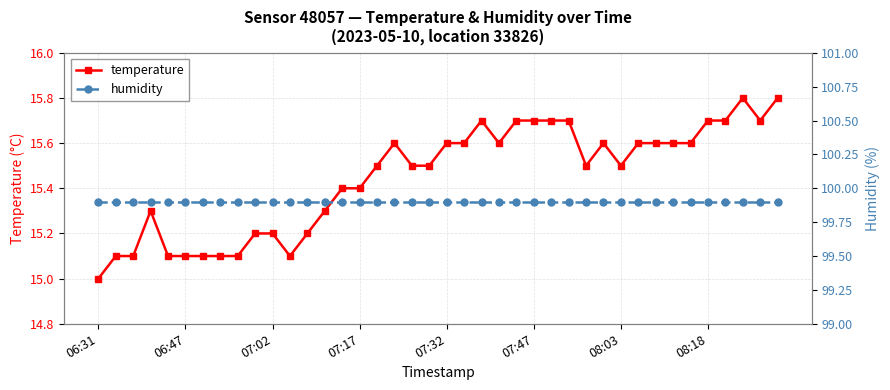

Count the number of data series in this chart.

2